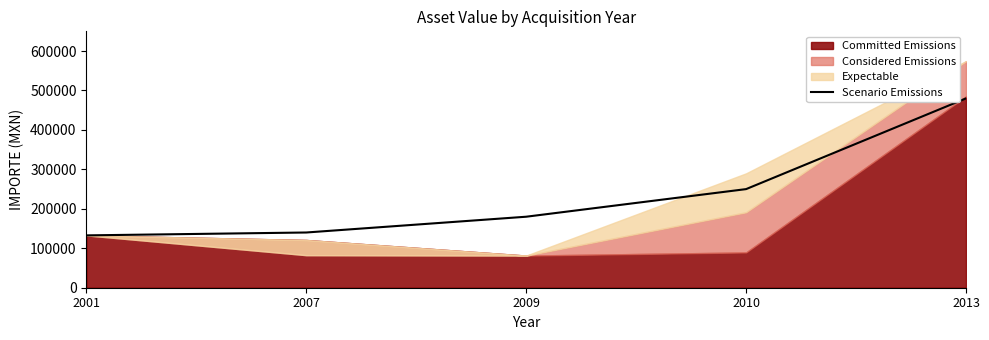

What is the difference between the maximum and minimum values?

347300